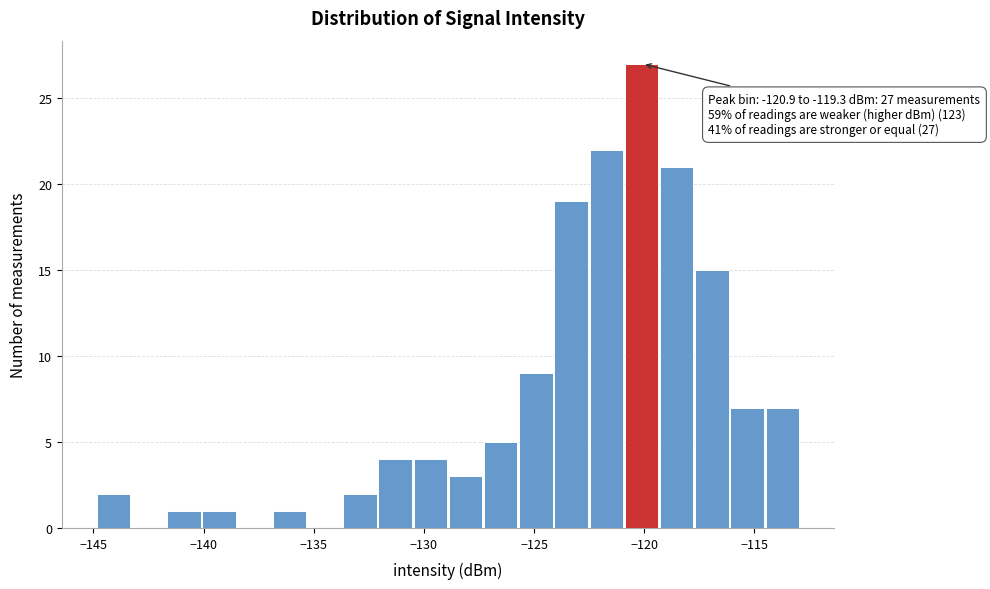

Read against the x-axis, roughly where is the centre of the tallest bar?

-120.0